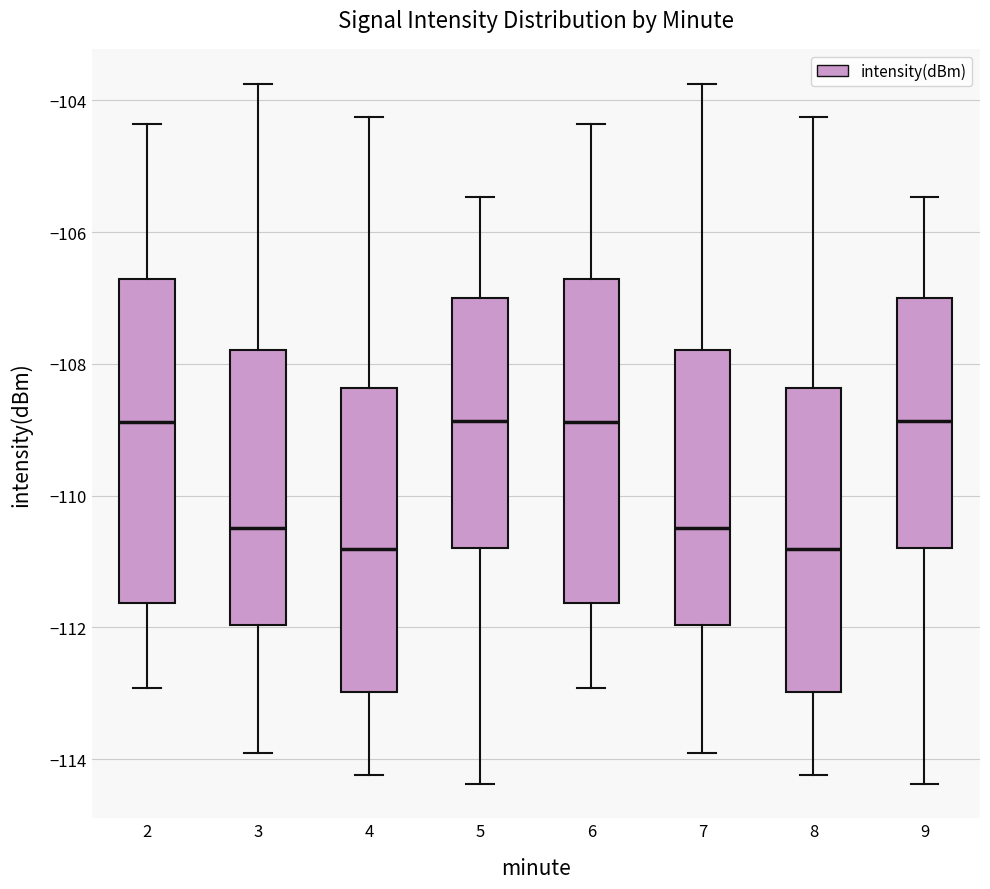

Reading left to right, transcribe this box plot: for each box, give where its median line is, the range the box spans, and where its two whiskers end, as read against the y-axis. The values are not printed on the chart, so give them approximately, as read against the axis.

2: median -108.8, box -111.6 to -106.8, whiskers -113.0 to -104.4
3: median -110.4, box -112.0 to -107.8, whiskers -114.0 to -103.8
4: median -110.8, box -113.0 to -108.4, whiskers -114.2 to -104.2
5: median -108.8, box -110.8 to -107.0, whiskers -114.4 to -105.4
6: median -108.8, box -111.6 to -106.8, whiskers -113.0 to -104.4
7: median -110.4, box -112.0 to -107.8, whiskers -114.0 to -103.8
8: median -110.8, box -113.0 to -108.4, whiskers -114.2 to -104.2
9: median -108.8, box -110.8 to -107.0, whiskers -114.4 to -105.4